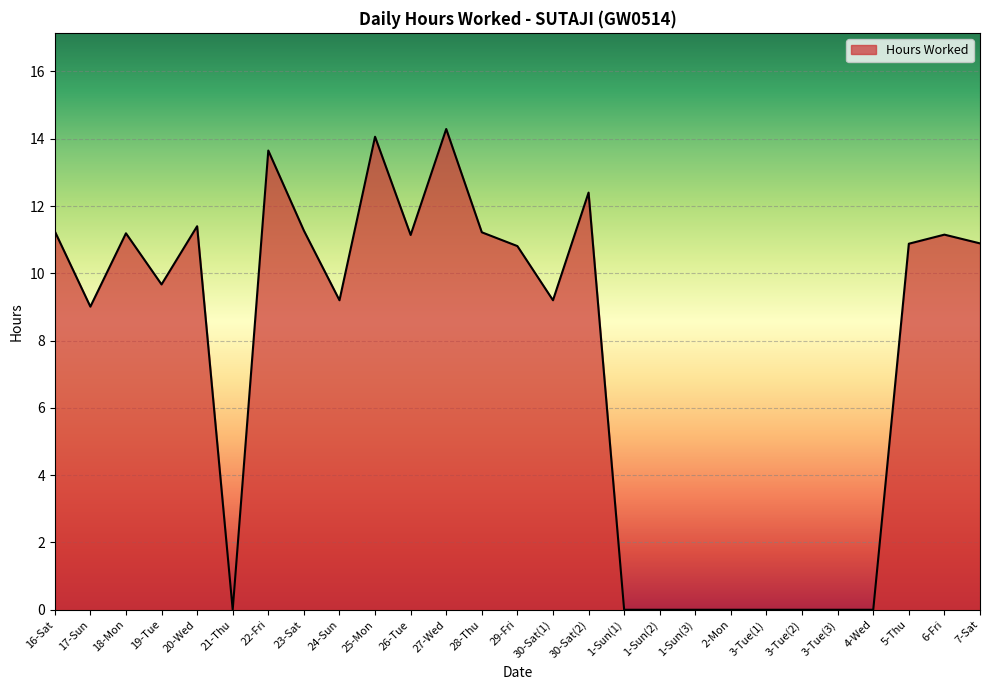

What position from the right is 17-Sun?

26